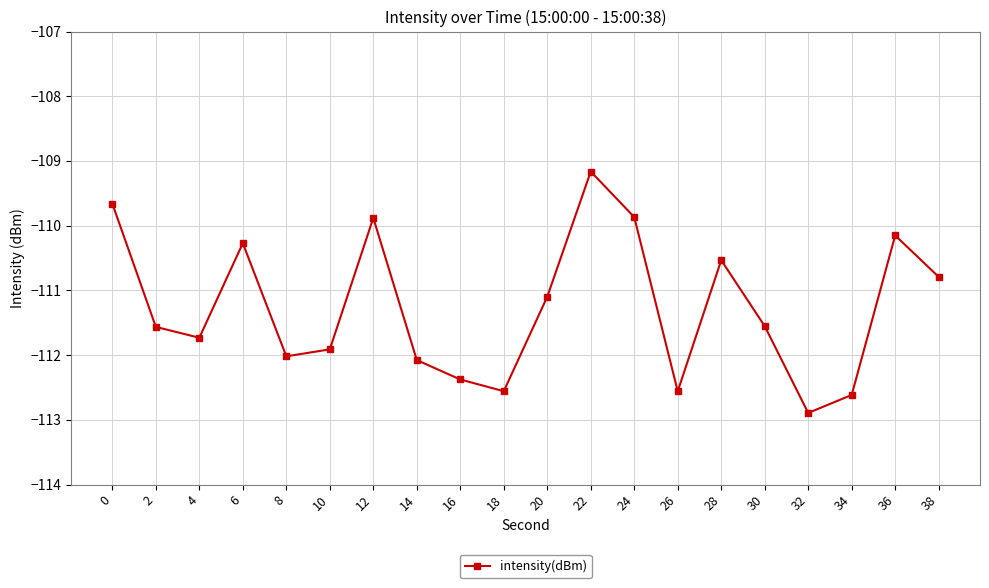

What is the change in value from 14 to 36?

+1.9